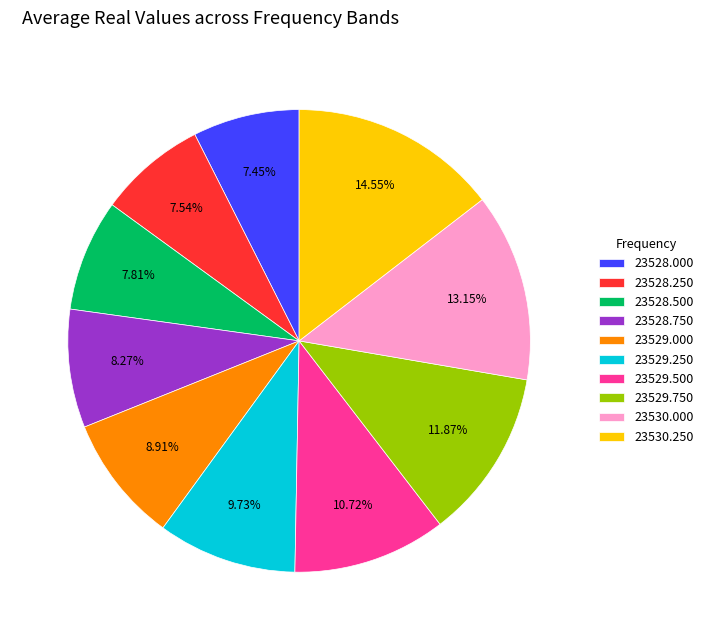

Do 23528.500 and 23529.000 together represent more than half of the pie?

No